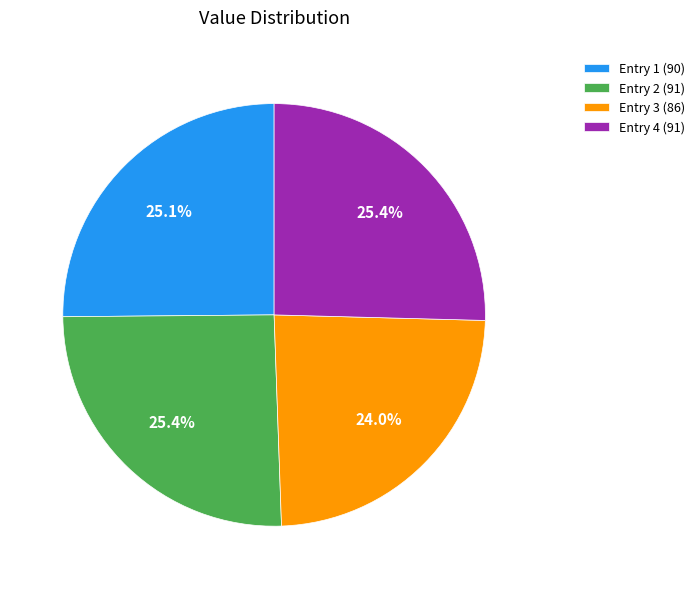

Which category has the smallest portion of the pie?

Entry 3 (86)